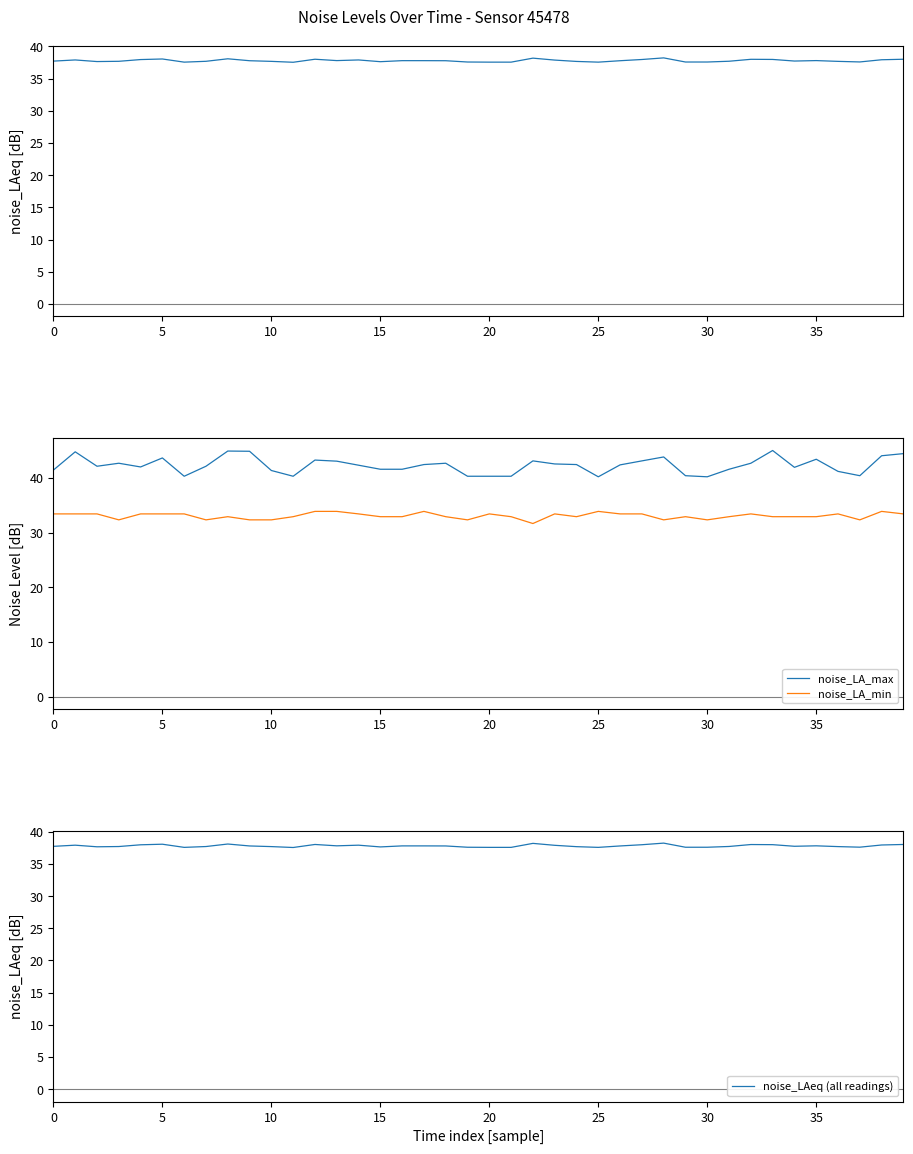

What is the difference between the second highest and second lowest values in the noise_LA_max series?

4.7